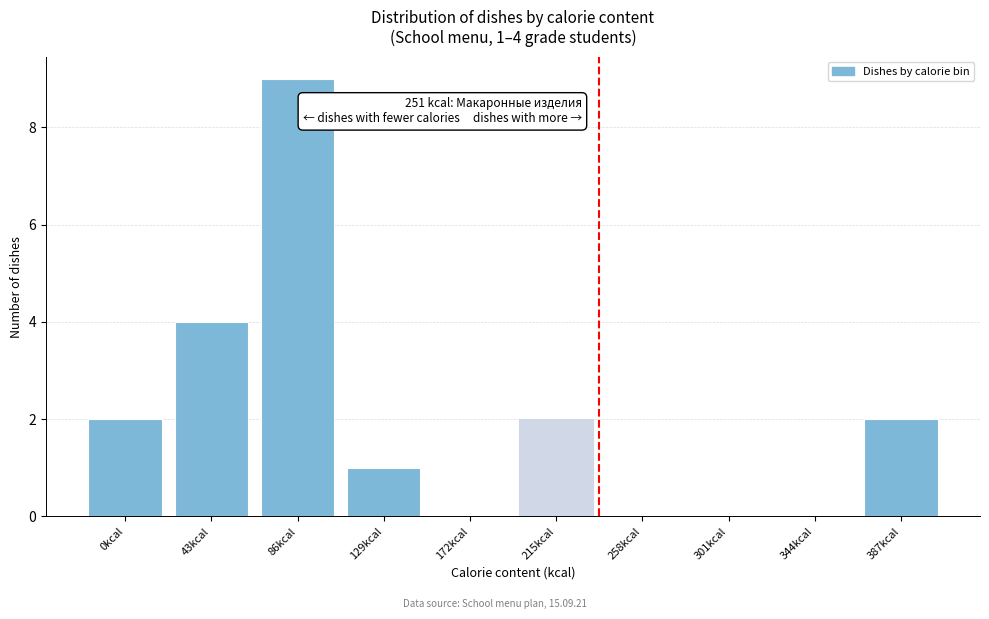

Reading left to right, list all the values displayed in this chart.

0kcal=2	43kcal=4	86kcal=9	129kcal=1	172kcal=0	215kcal=2	258kcal=0	301kcal=0	344kcal=0	387kcal=2